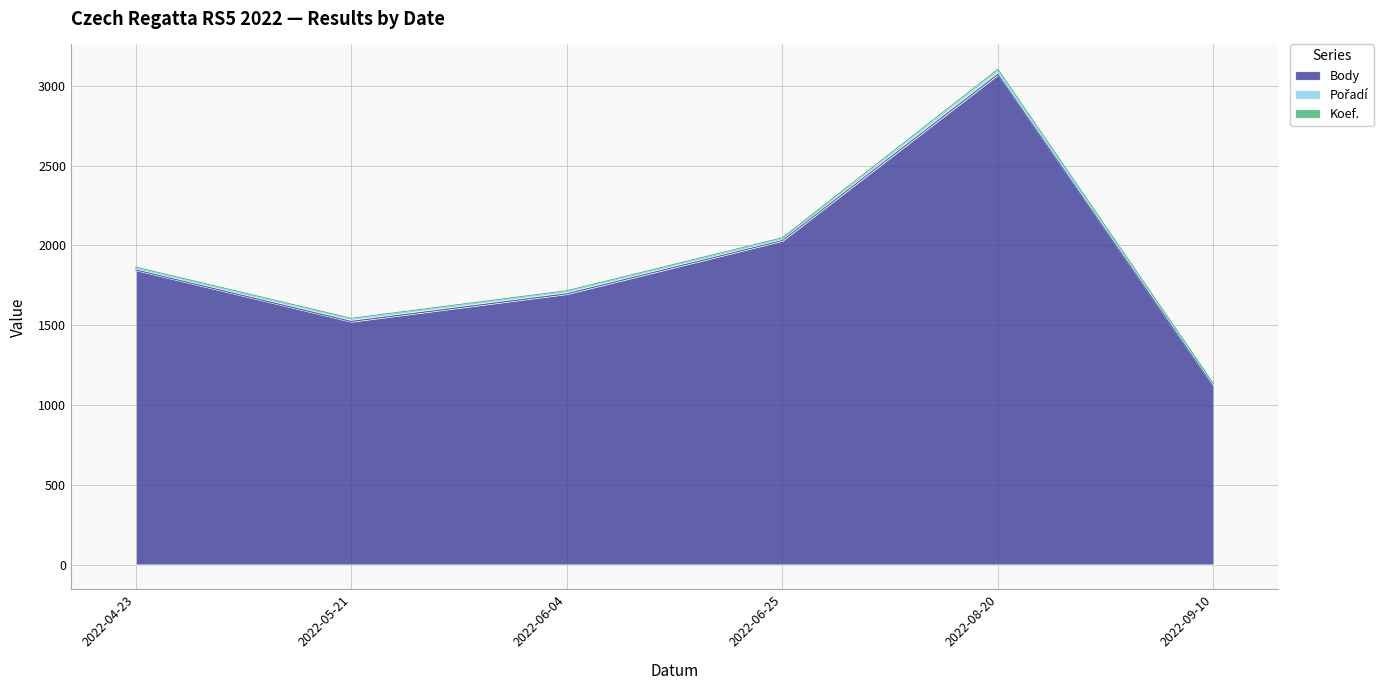

Where is Body nearest to the value 2092?

2022-06-25